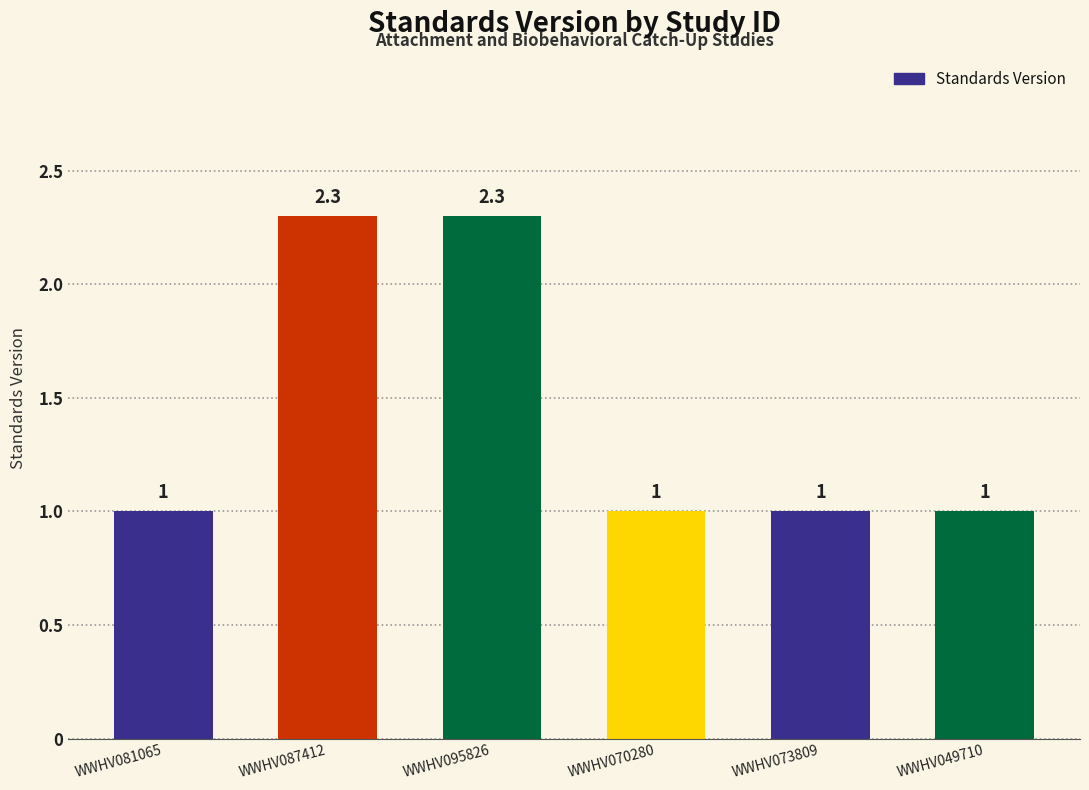

How many values are between 1 and 2?

4